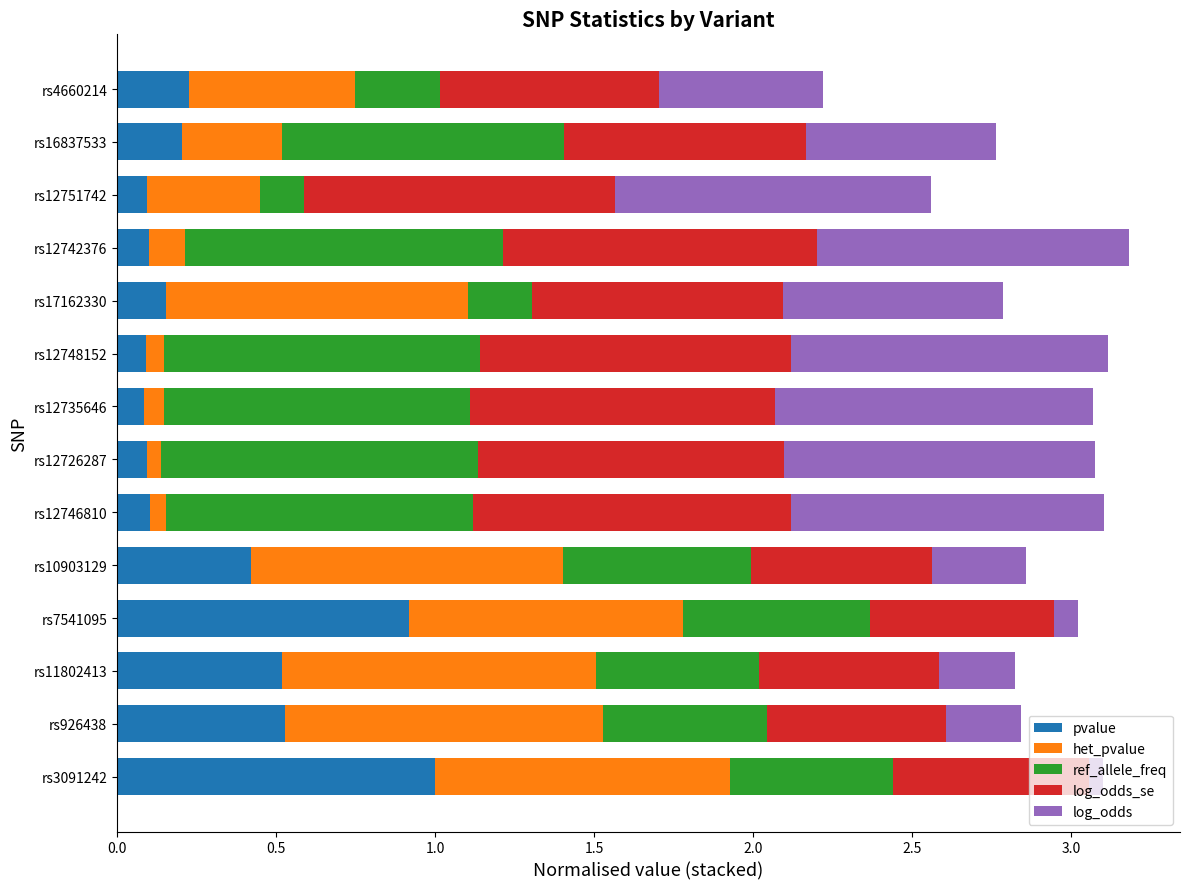

What are all the series names shown in the legend?

pvalue, het_pvalue, ref_allele_freq, log_odds_se, log_odds